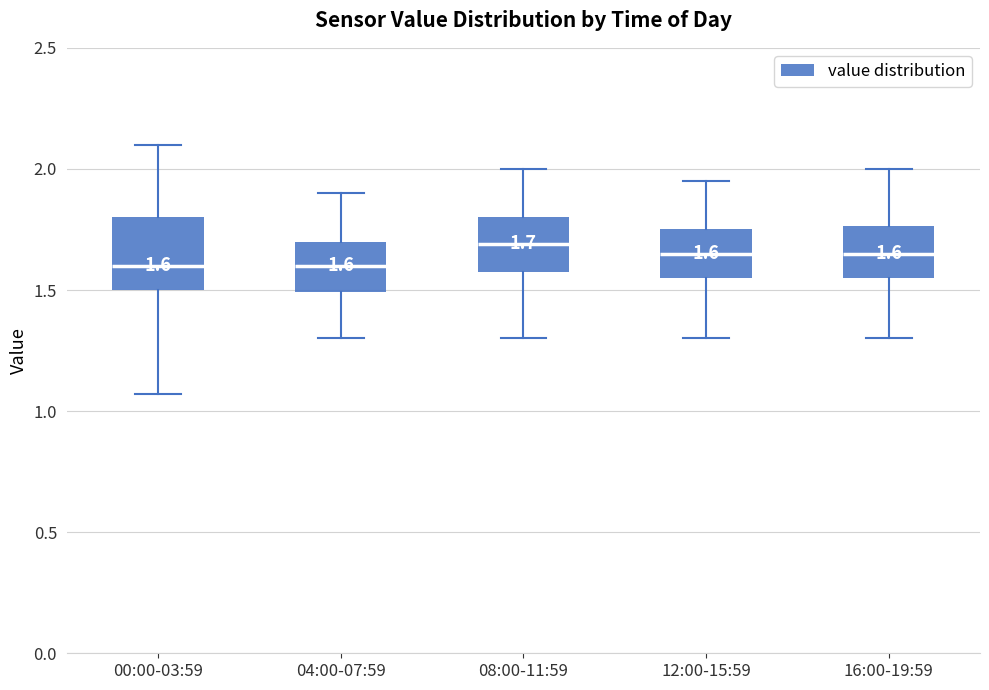

Comparing the boxes themselves (not the whiskers), which one is the tallest?

00:00-03:59